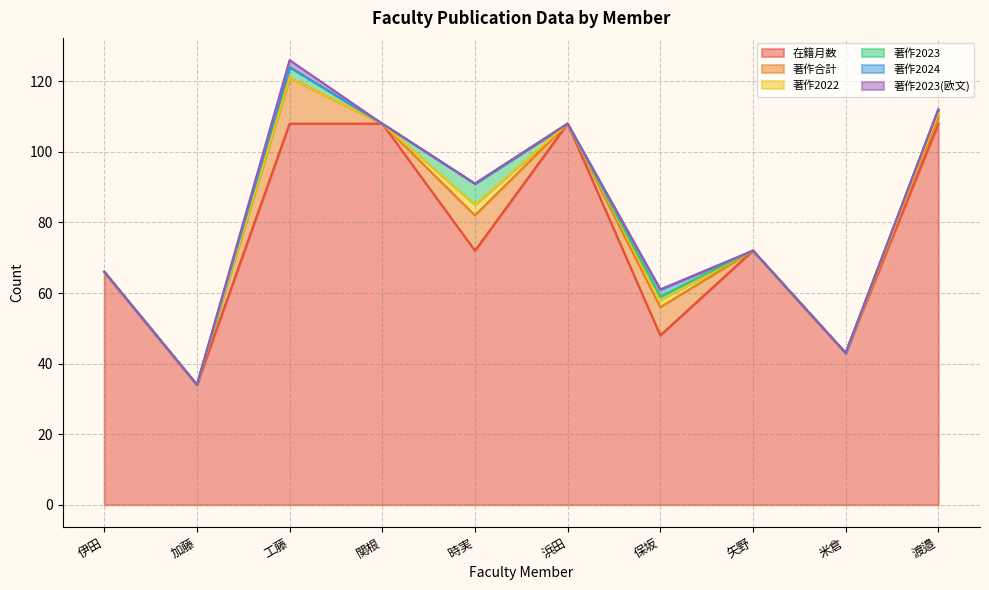

How many positive values does the 著作2022 series have?

3